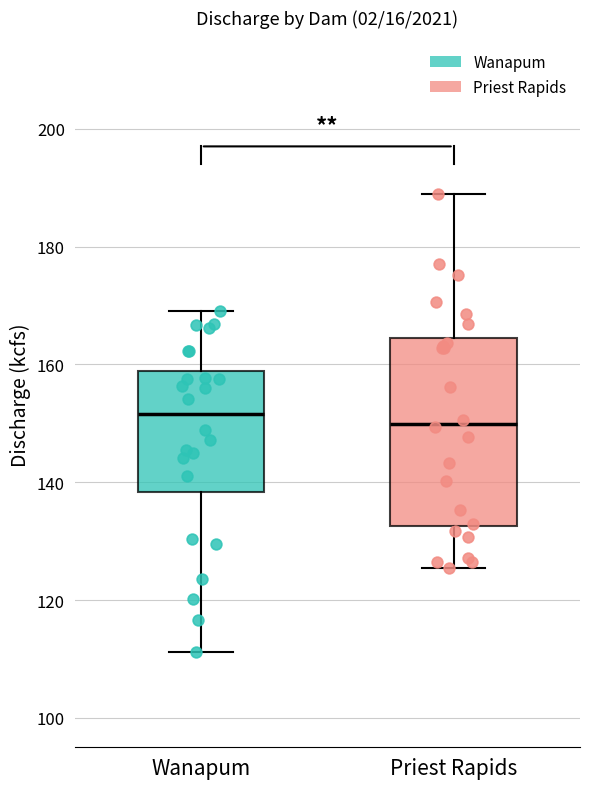

Which box is the tallest, from its lower edge to its upper edge?

Priest Rapids